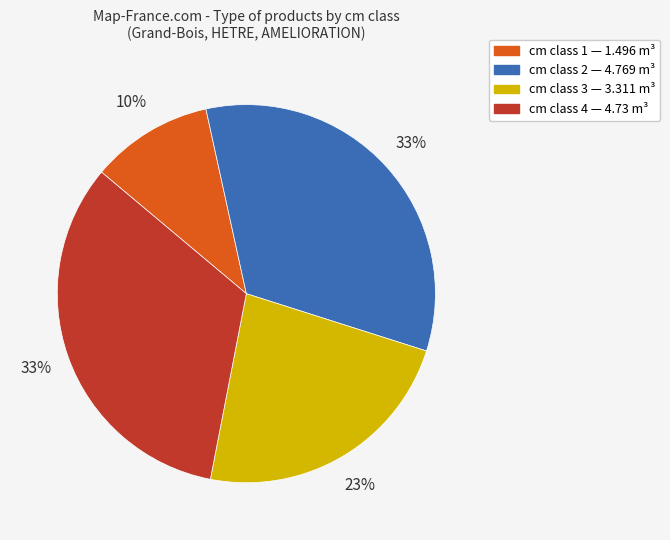

Does any single category account for the majority?

No